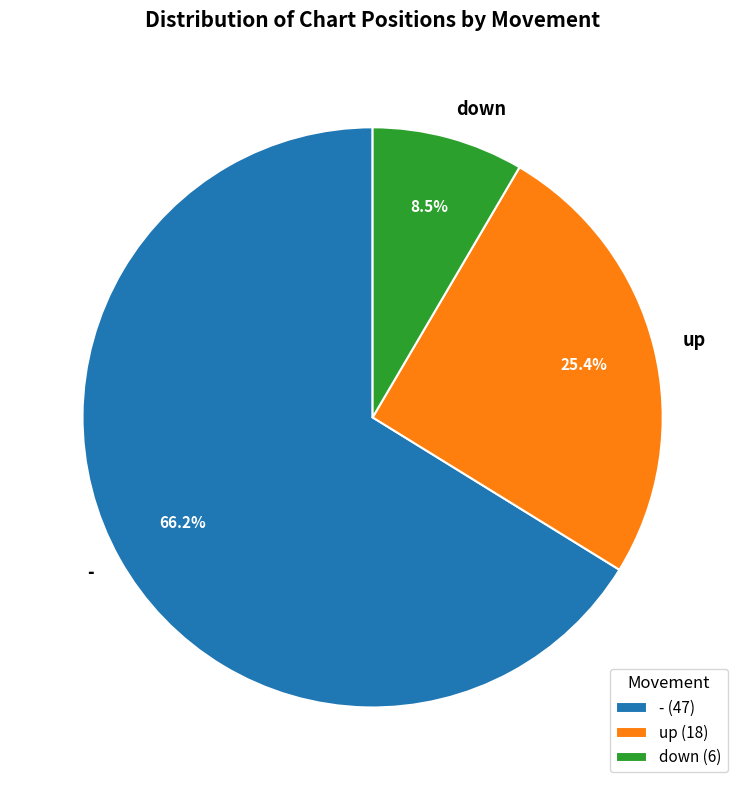

Is it true that - is 79% of the pie?

False